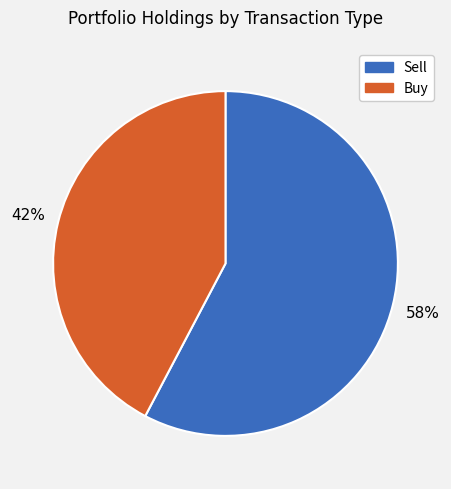

To the nearest percent, what percentage of the pie is Buy?

42%